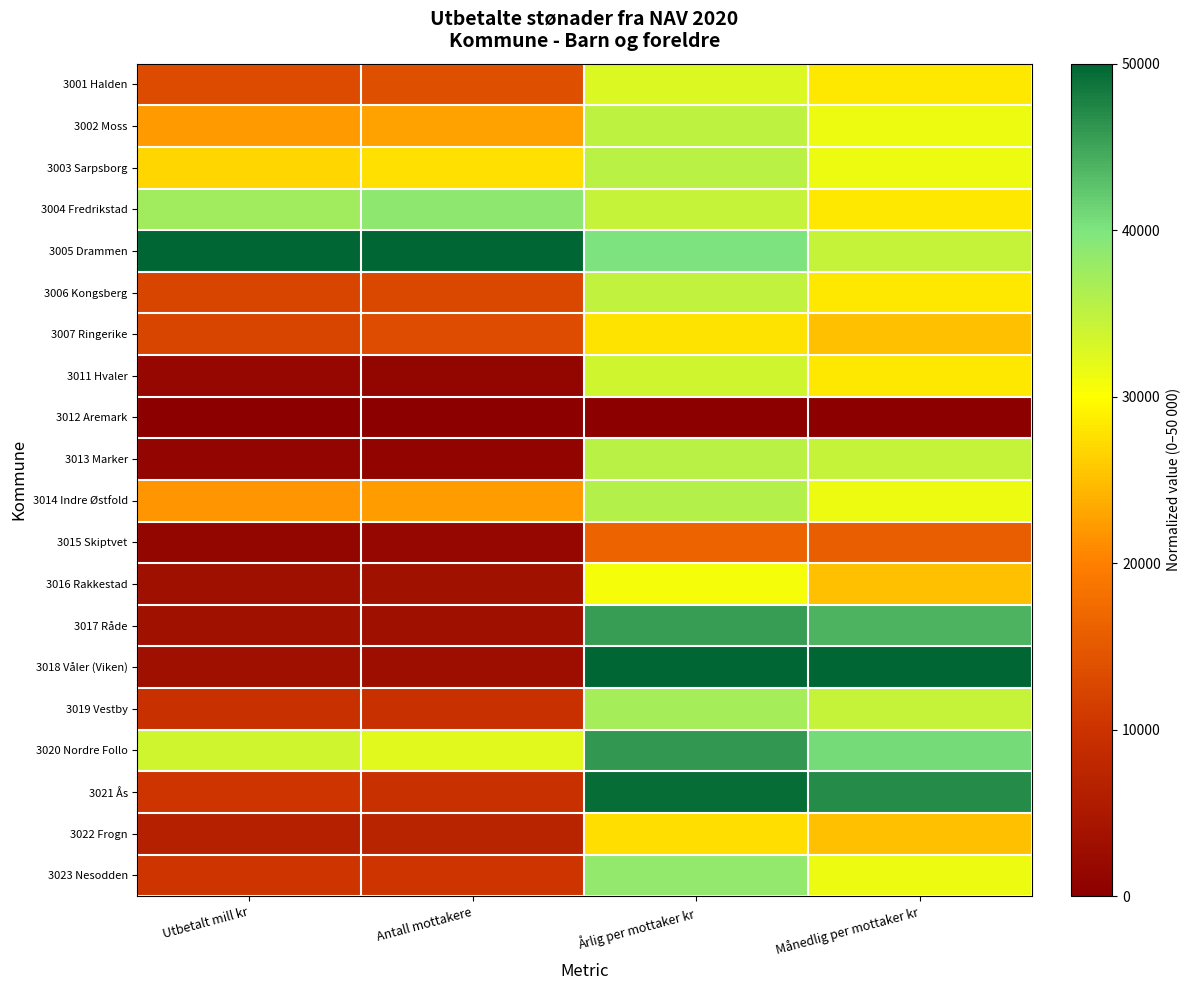

At which category does the chart reach its minimum across all series?

Utbetalt mill kr